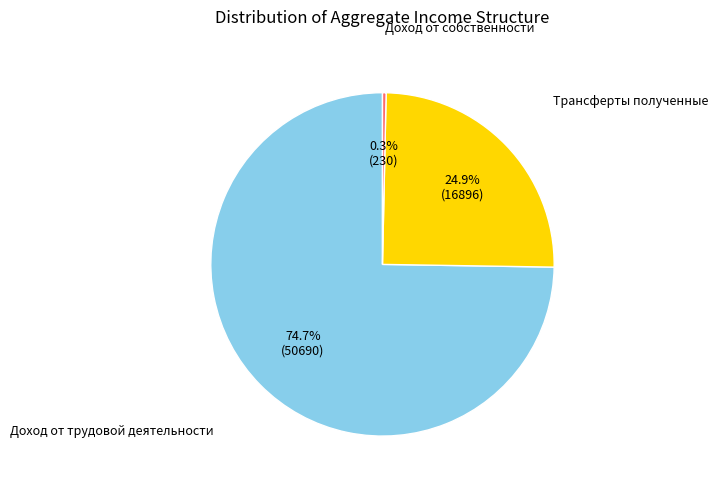

Is there any slice that represents more than half of the pie?

Yes